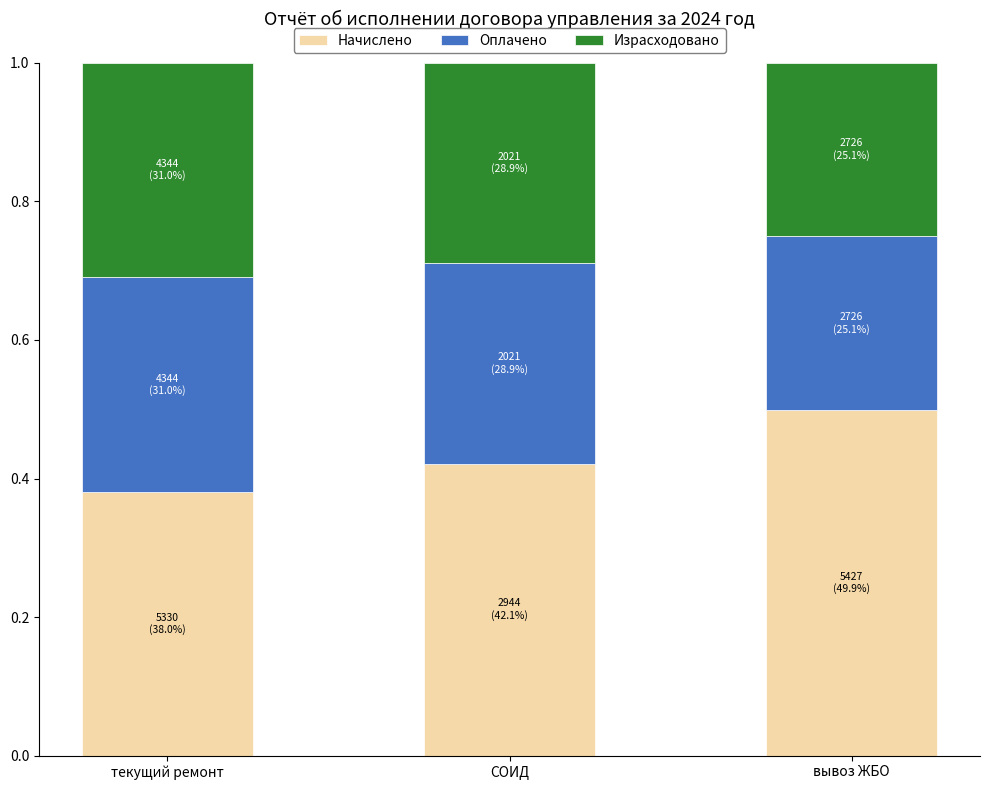

What is the total value across all series at вывоз ЖБО?

1.0